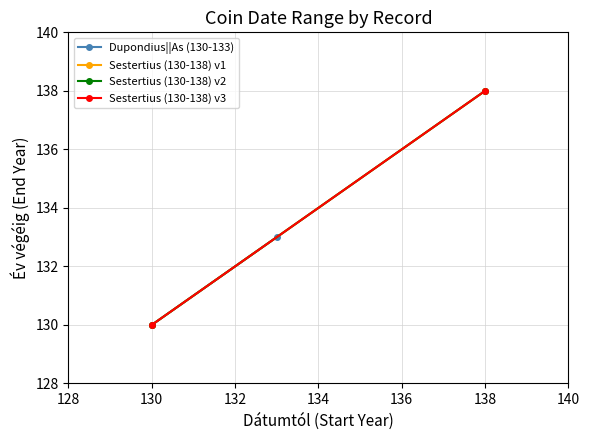

Is this an area chart (filled region under the line)?

No